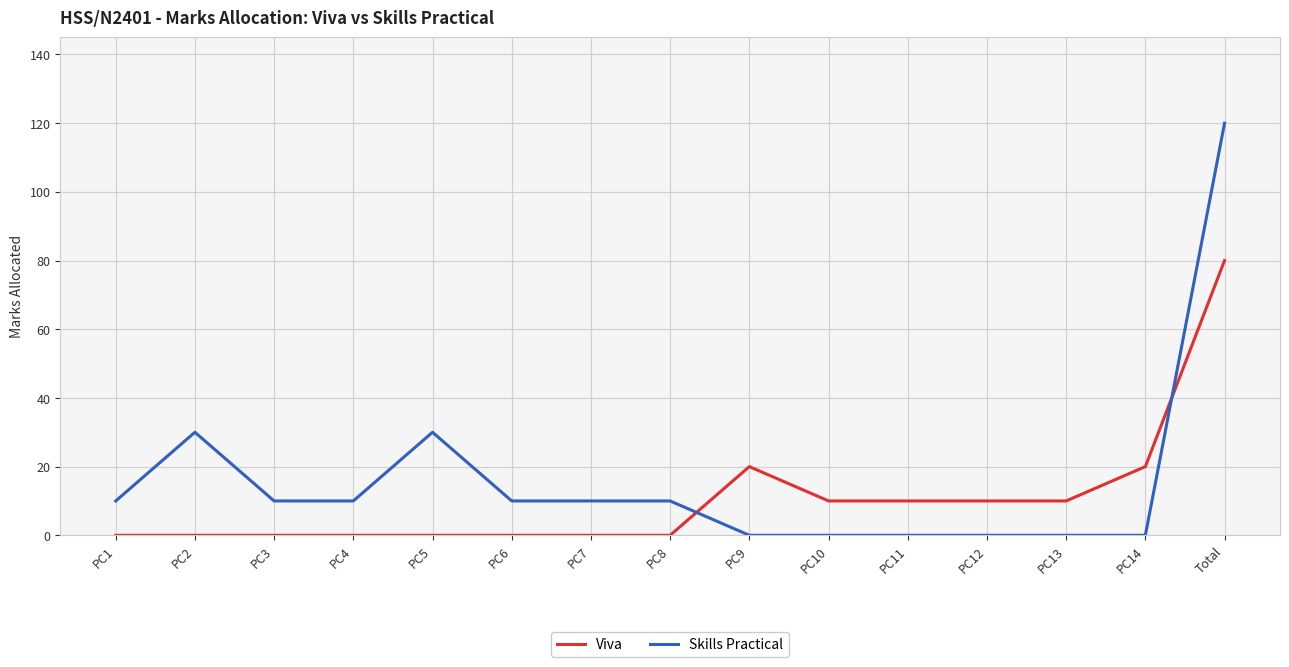

Reading left to right, what are all the values shown in this chart?

Viva: 0	0	0	0	0	0	0	0	20	10	10	10	10	20	80
Skills Practical: 10	30	10	10	30	10	10	10	0	0	0	0	0	0	120